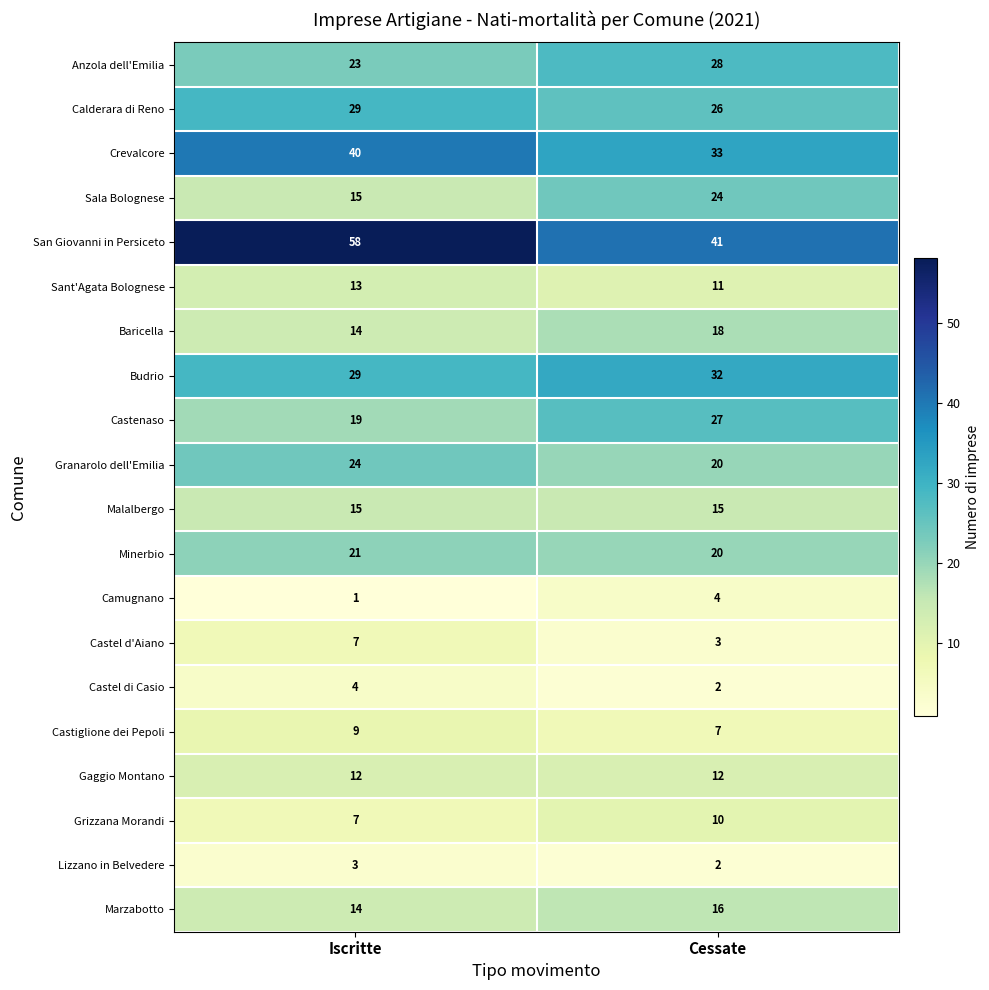

Which series has the largest range (max minus min)?

San Giovanni in Persiceto